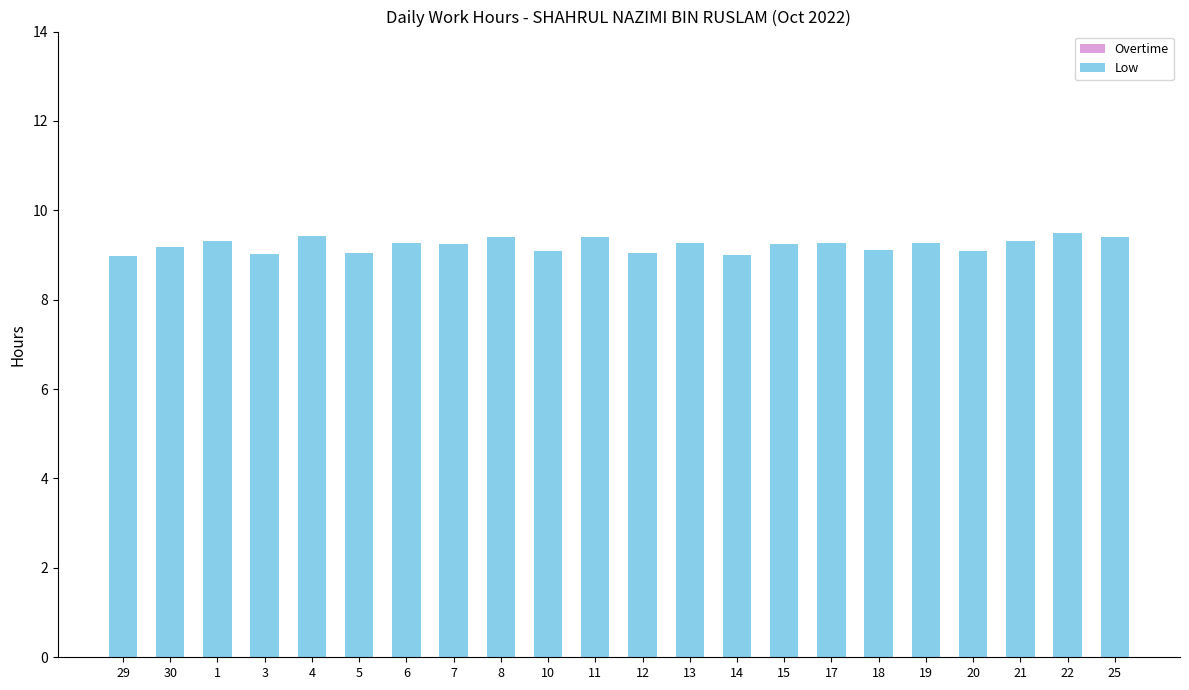

What is the difference between the maximum and minimum values?

0.5